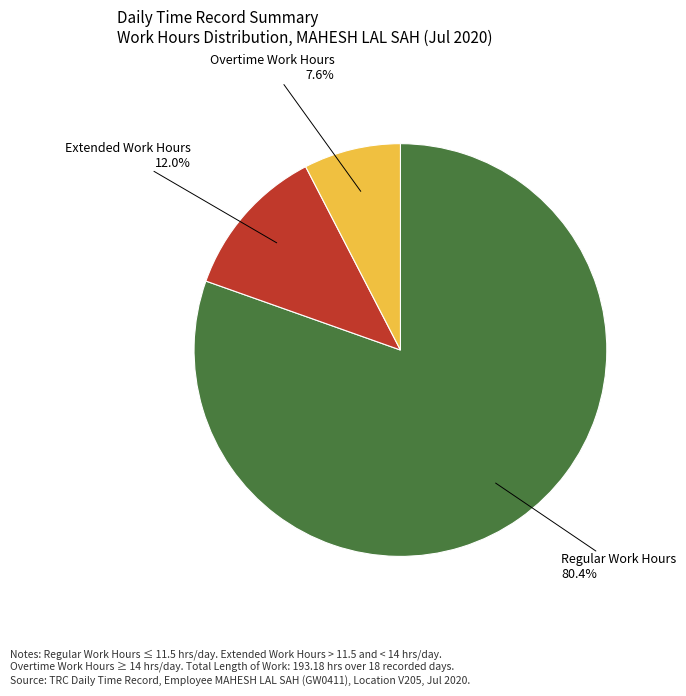

Is there a majority slice in this chart?

Yes